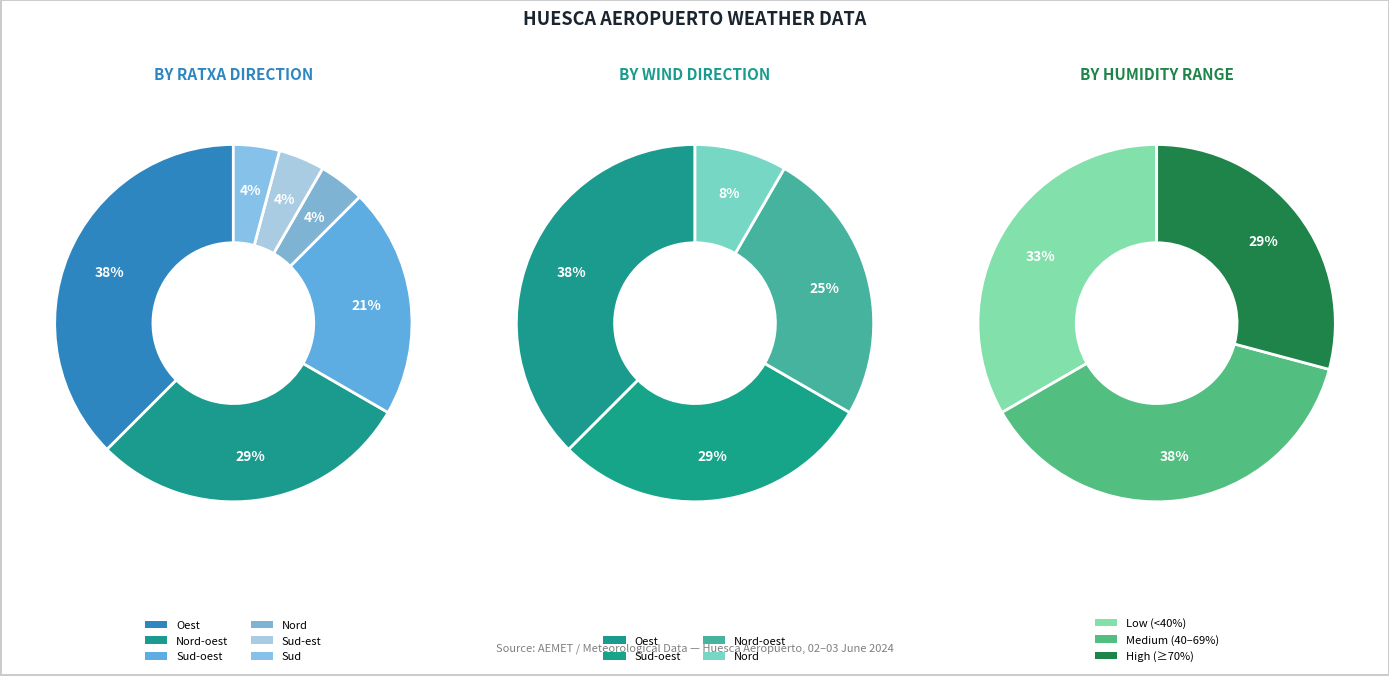

Does any single category account for the majority?

No